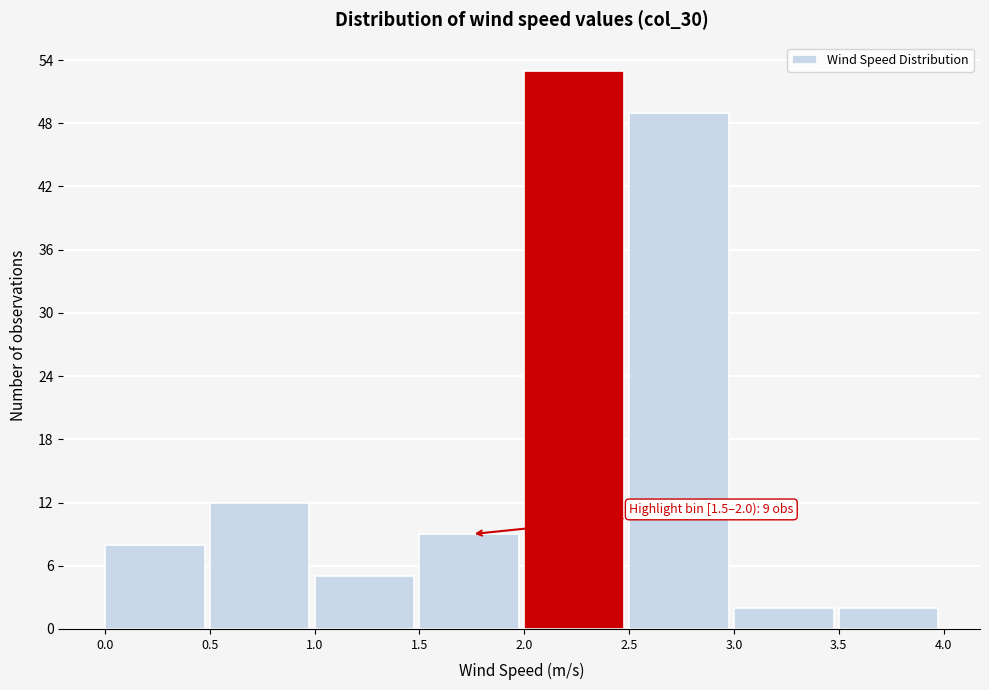

Over which range of the x-axis is the bar tallest?

2.0 to 2.5